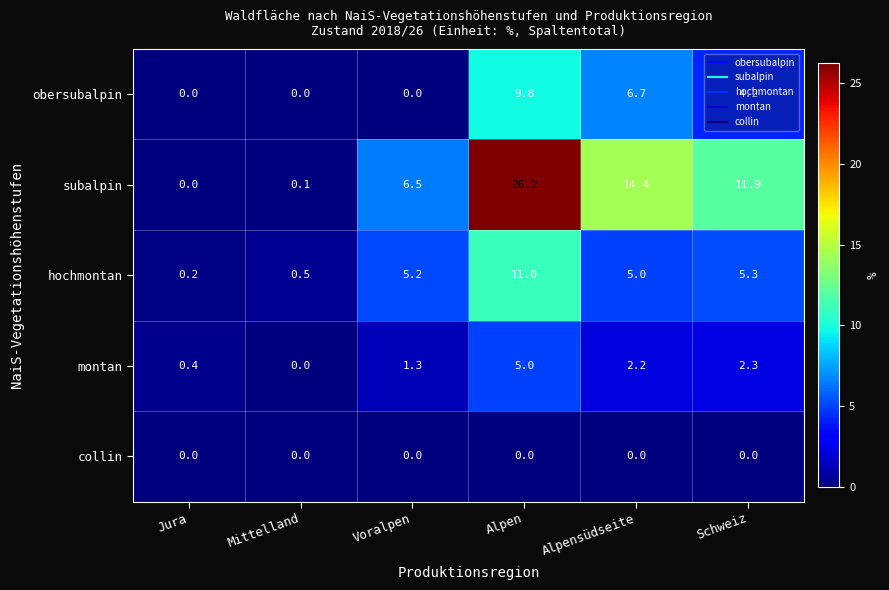

Where does the montan series first go above 2?

Alpen